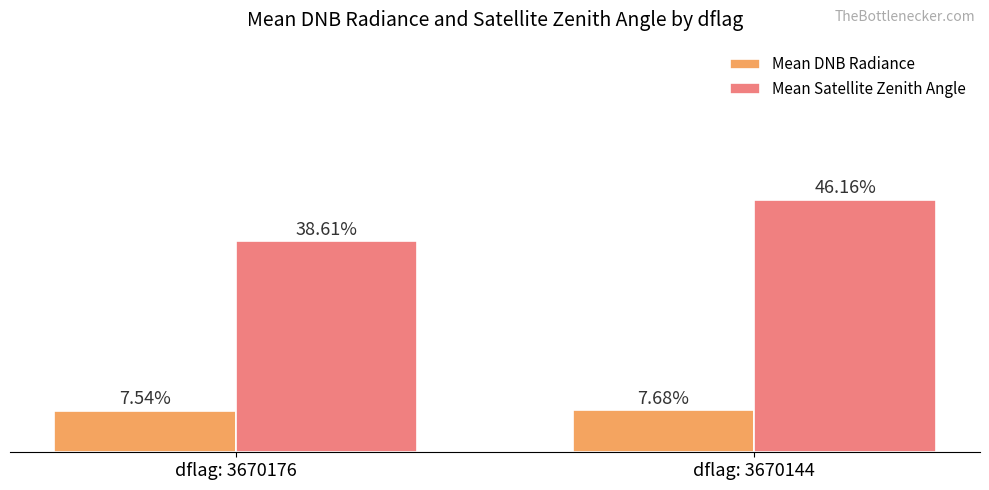

Rank the categories by Mean DNB Radiance value from highest to lowest.

dflag: 3670144, dflag: 3670176